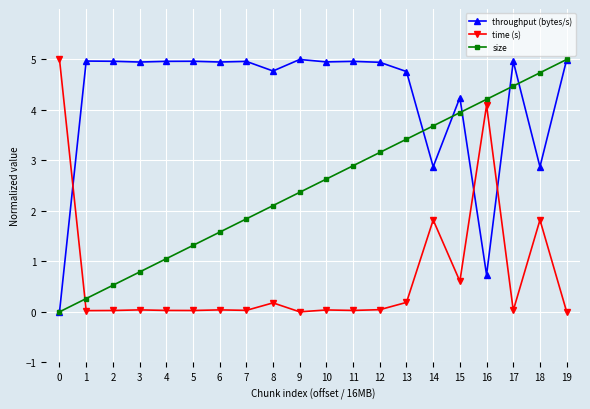

True or false: size has a value of 7.5 at 16.

False